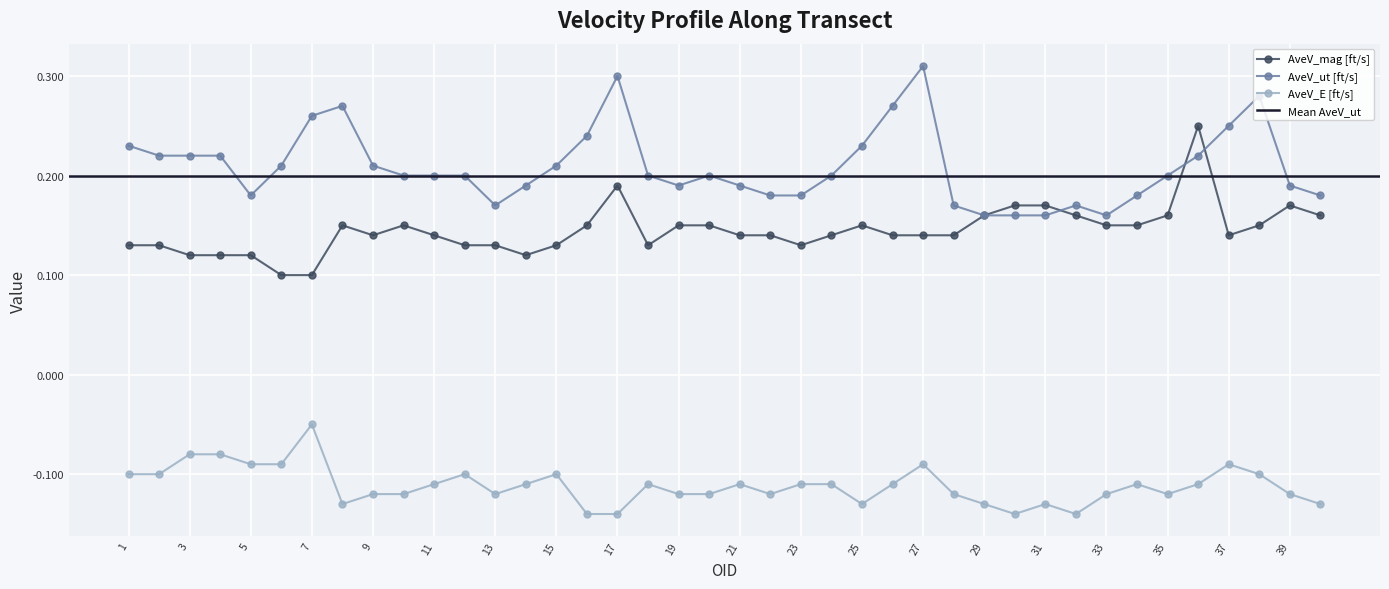

Is this an area chart (filled region under the line)?

No